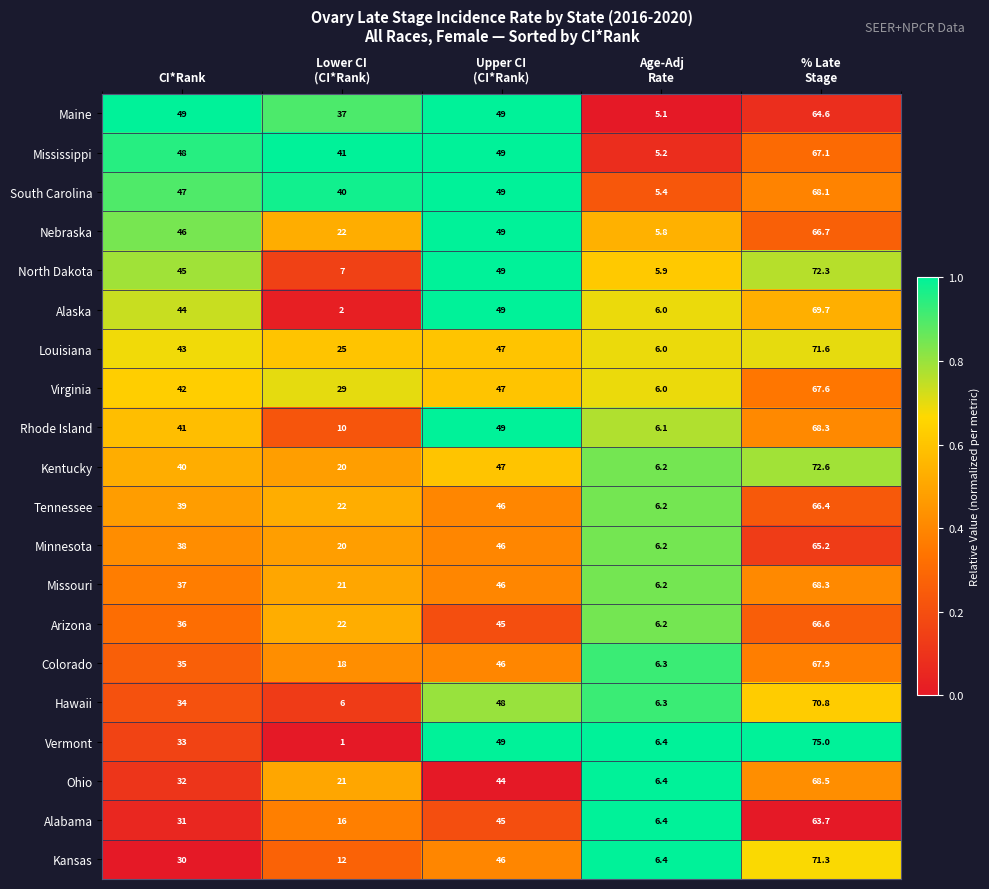

The Alaska series shows 20.7 at CI*Rank. True or false?

False